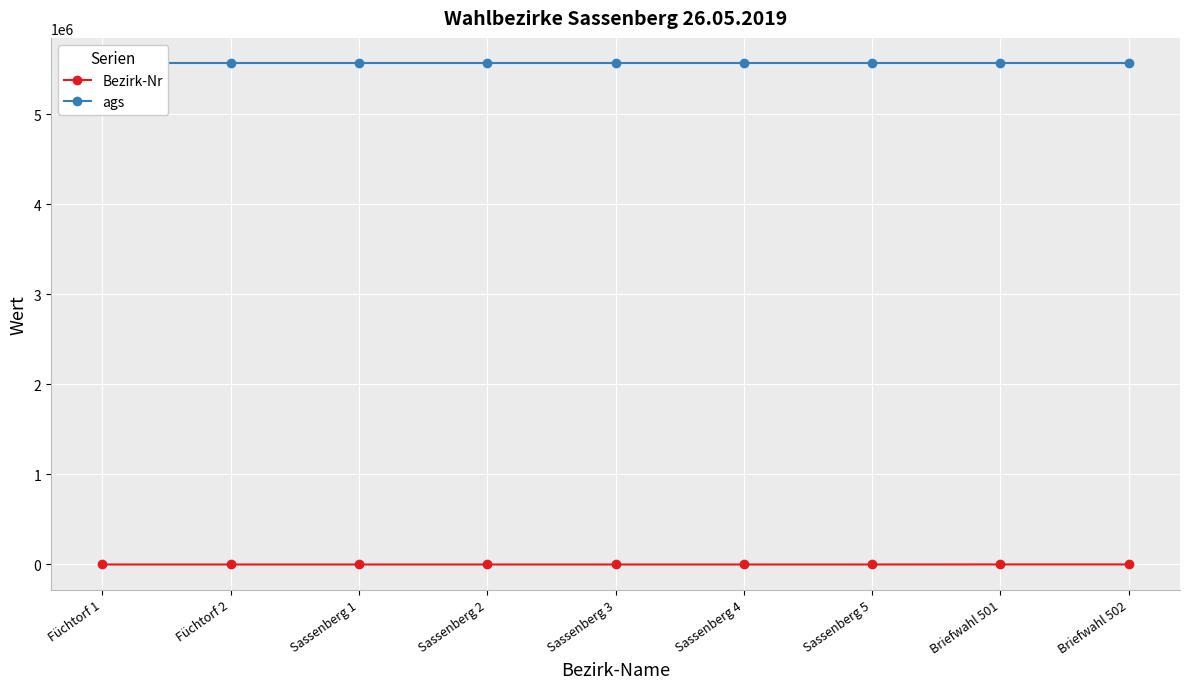

Reading right to left, list all the values displayed in this chart.

Bezirk-Nr: Briefwahl 502=502	Briefwahl 501=501	Sassenberg 5=7	Sassenberg 4=6	Sassenberg 3=5	Sassenberg 2=4	Sassenberg 1=3	Füchtorf 2=2	Füchtorf 1=1
ags: Briefwahl 502=5570036	Briefwahl 501=5570036	Sassenberg 5=5570036	Sassenberg 4=5570036	Sassenberg 3=5570036	Sassenberg 2=5570036	Sassenberg 1=5570036	Füchtorf 2=5570036	Füchtorf 1=5570036